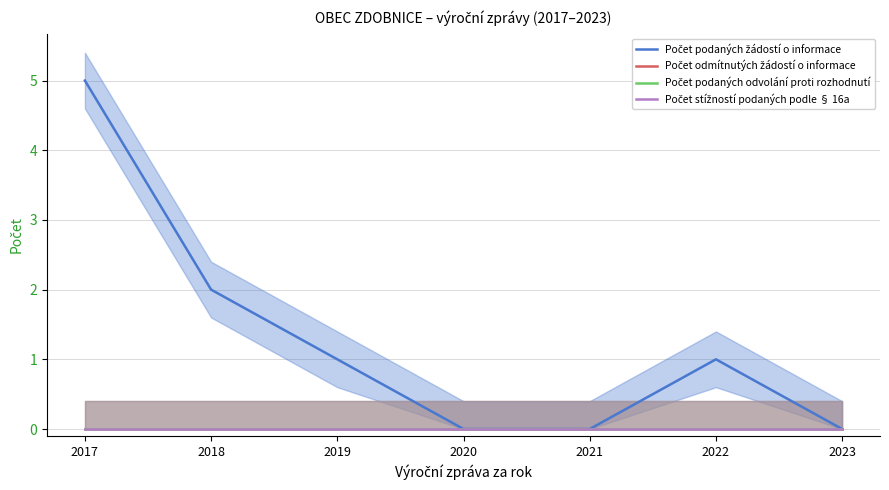

At which category does Počet podaných žádostí o informace reach its first local peak?

2022